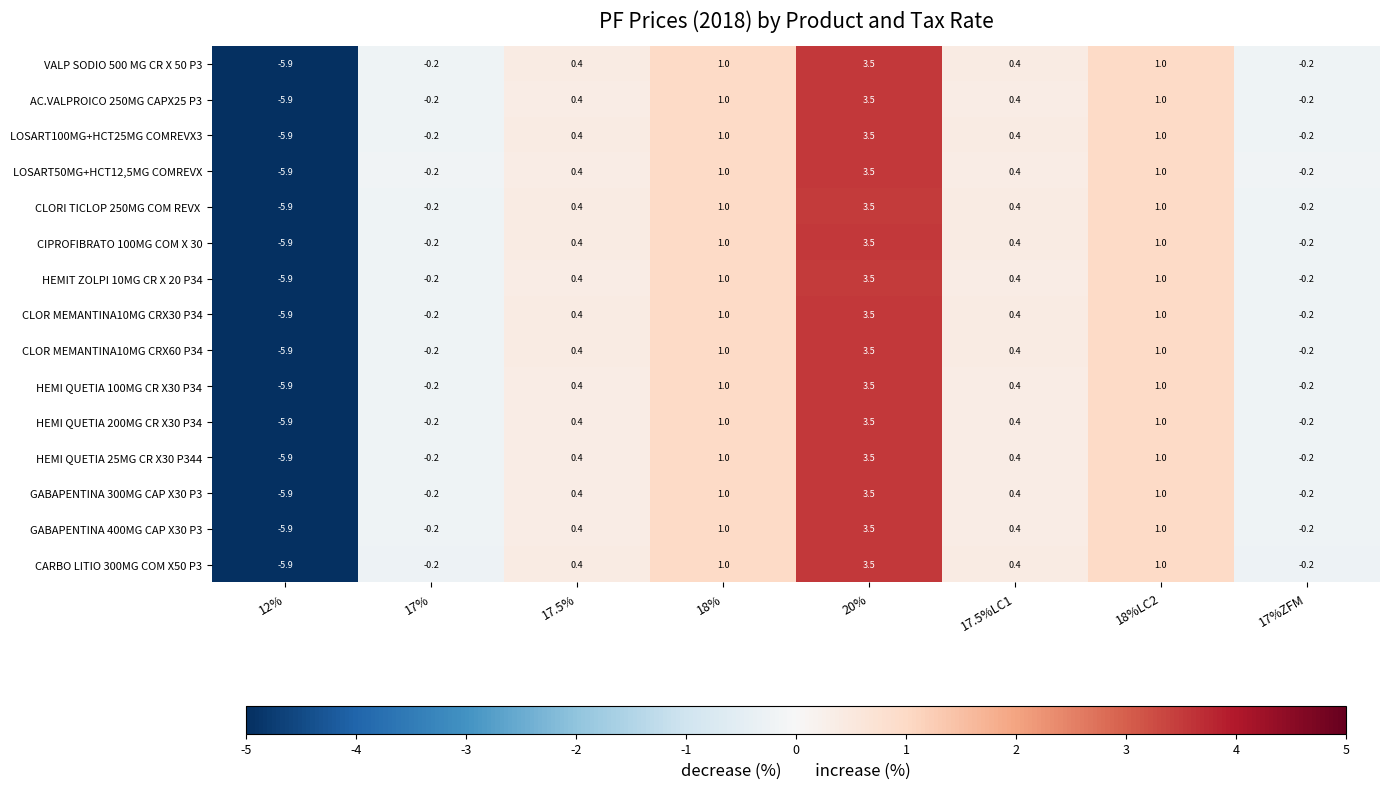

Which category has the highest value across all series?

20%